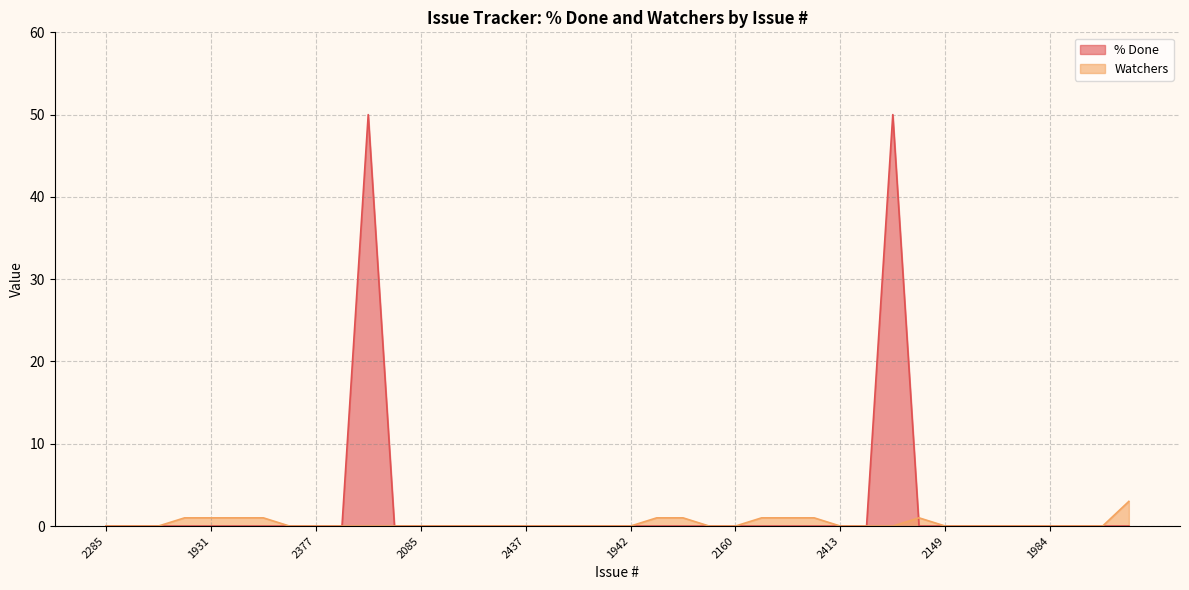

The % Done series shows -34 at 1981. True or false?

False